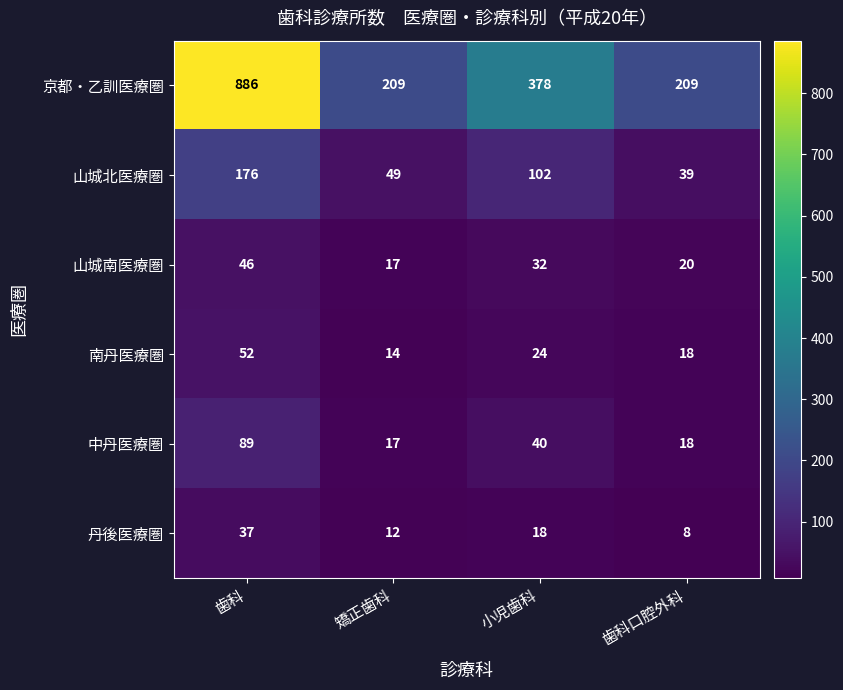

What is the spread (max minus min) of values at 歯科?

849